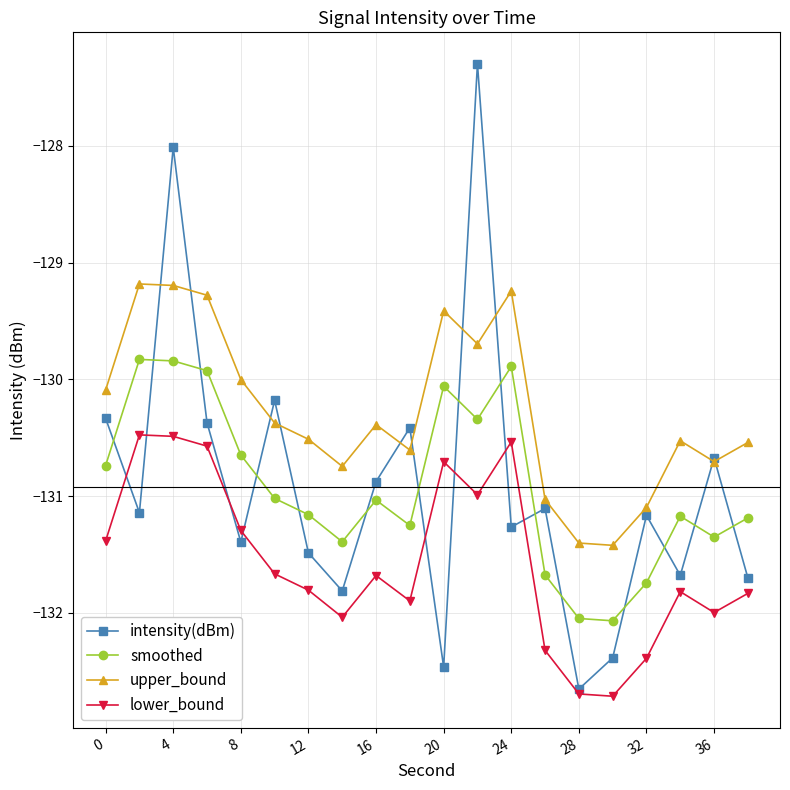

True or false: upper_bound and lower_bound cross at least once.

False